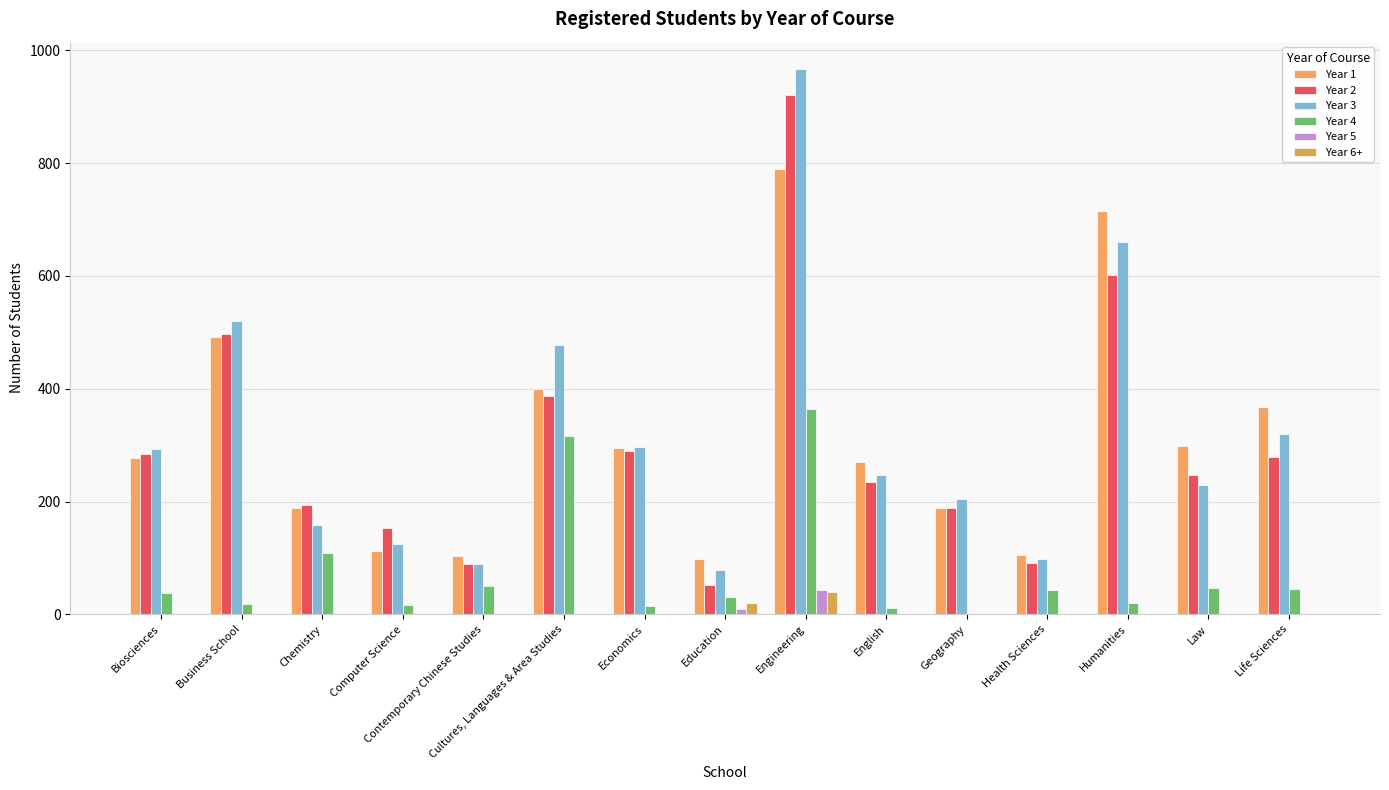

How many values in the Year 3 series exceed 246?

8